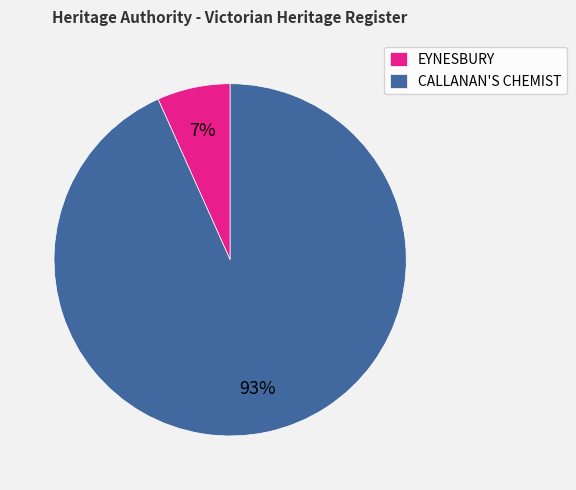

Is it true that EYNESBURY is 7% of the pie?

True